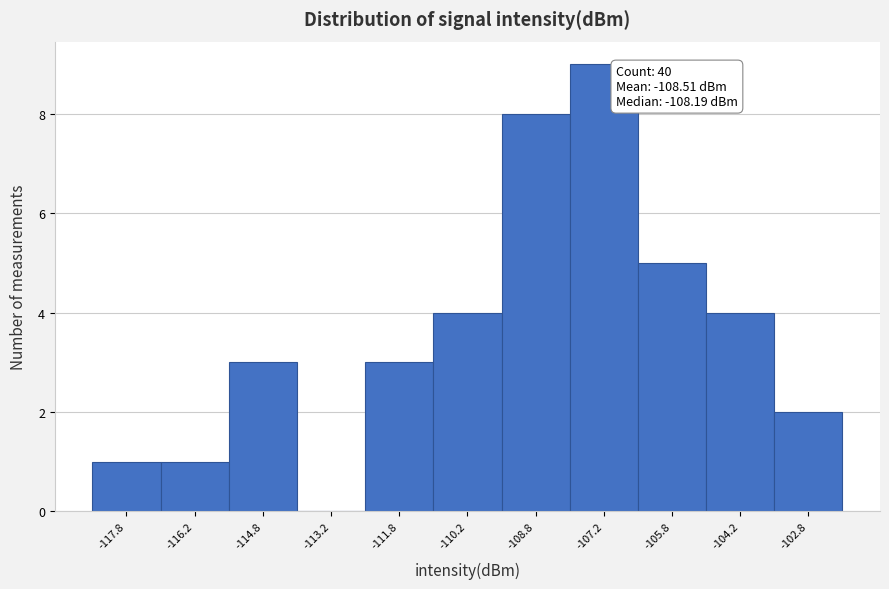

Over which range of the x-axis is the bar tallest?

-108.0 to -106.5